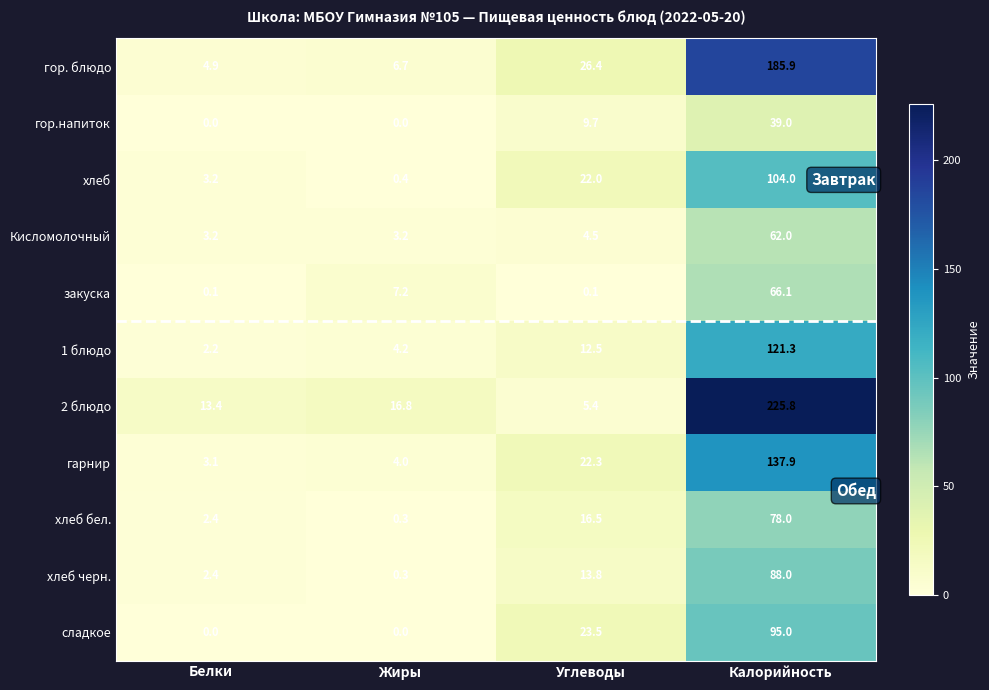

Where is хлеб бел. nearest to the value 39?

Углеводы